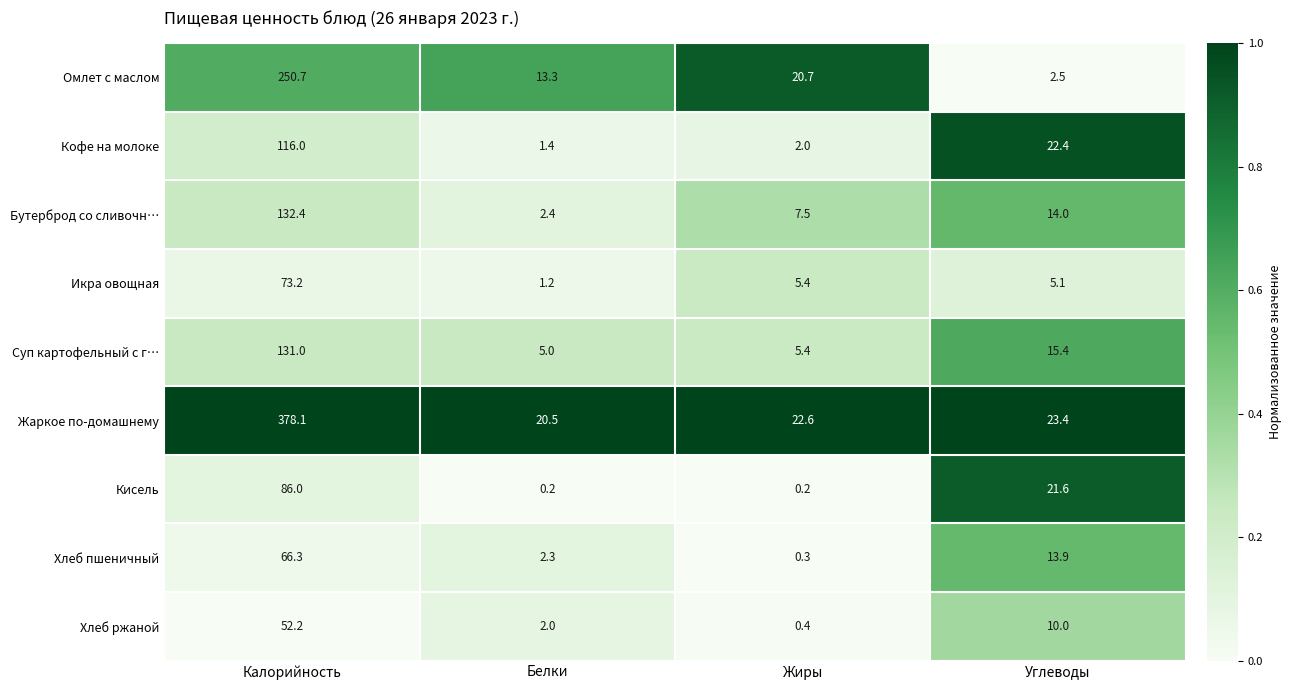

How many data points does each series have?

4